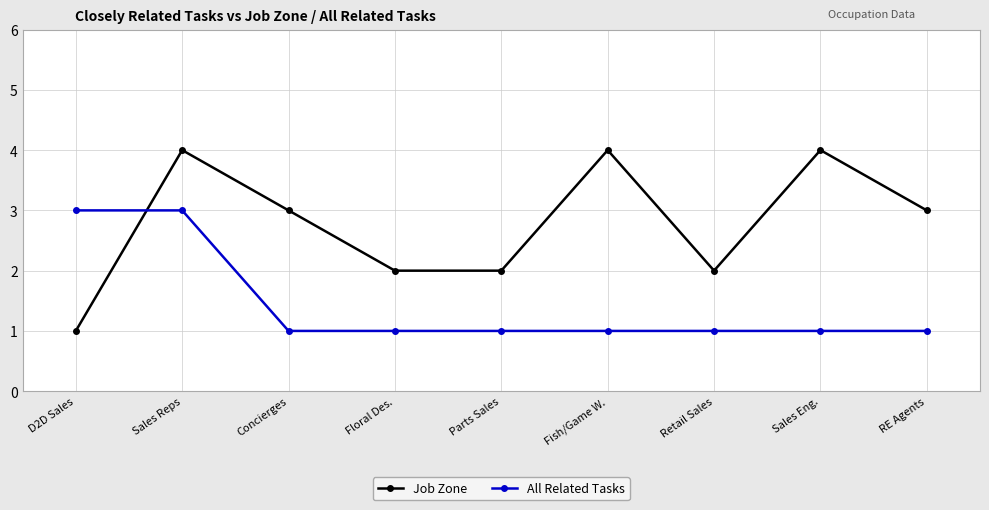

What is the difference between the maximum and minimum values in the All Related Tasks series?

2